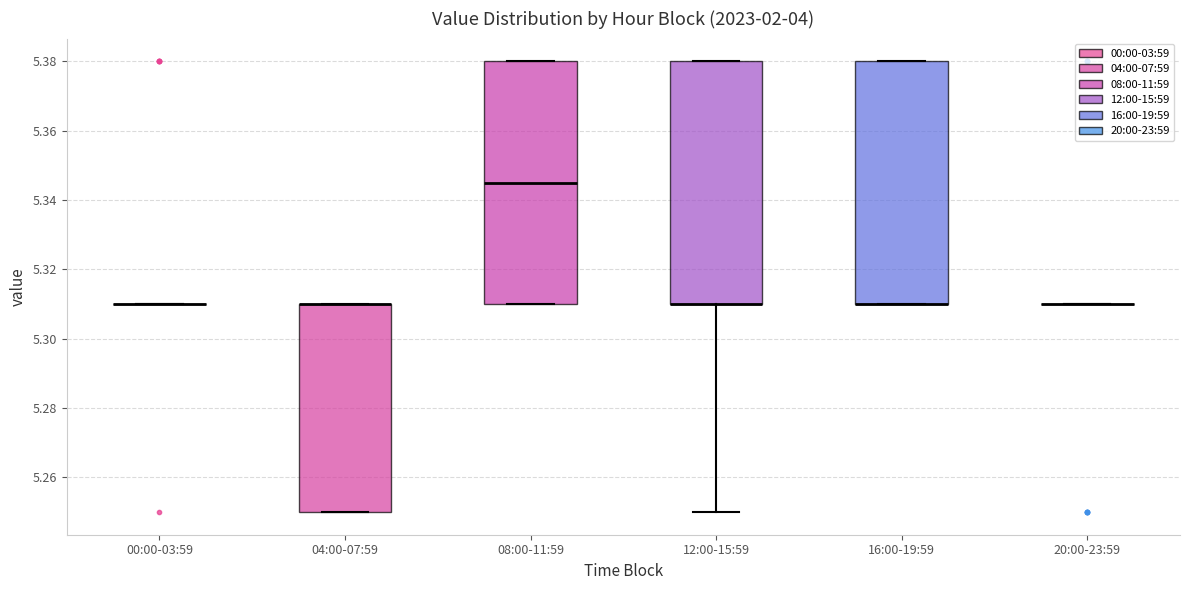

Reading left to right, read every box against the y-axis: the position of its median line, the range the box covers, and the ends of its whiskers. The values are not printed on the chart, so give them approximately, as read against the axis.

00:00-03:59: box collapsed to a line at 5.310, whiskers 5.310 to 5.310
04:00-07:59: median 5.310 (drawn on the box's upper edge), box 5.250 to 5.310, whiskers 5.250 to 5.310
08:00-11:59: median 5.346, box 5.310 to 5.380, whiskers 5.310 to 5.380
12:00-15:59: median 5.310 (drawn on the box's lower edge), box 5.310 to 5.380, whiskers 5.250 to 5.380
16:00-19:59: median 5.310 (drawn on the box's lower edge), box 5.310 to 5.380, whiskers 5.310 to 5.380
20:00-23:59: box collapsed to a line at 5.310, whiskers 5.310 to 5.310